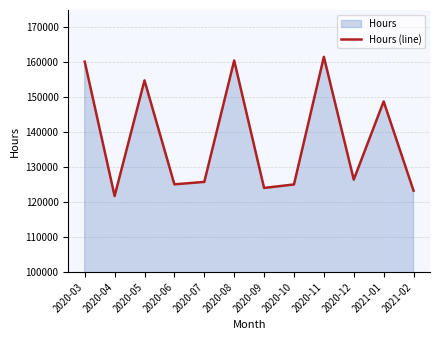

What is the ratio of the value at 2020-08 to the value at 2021-02?

1.3